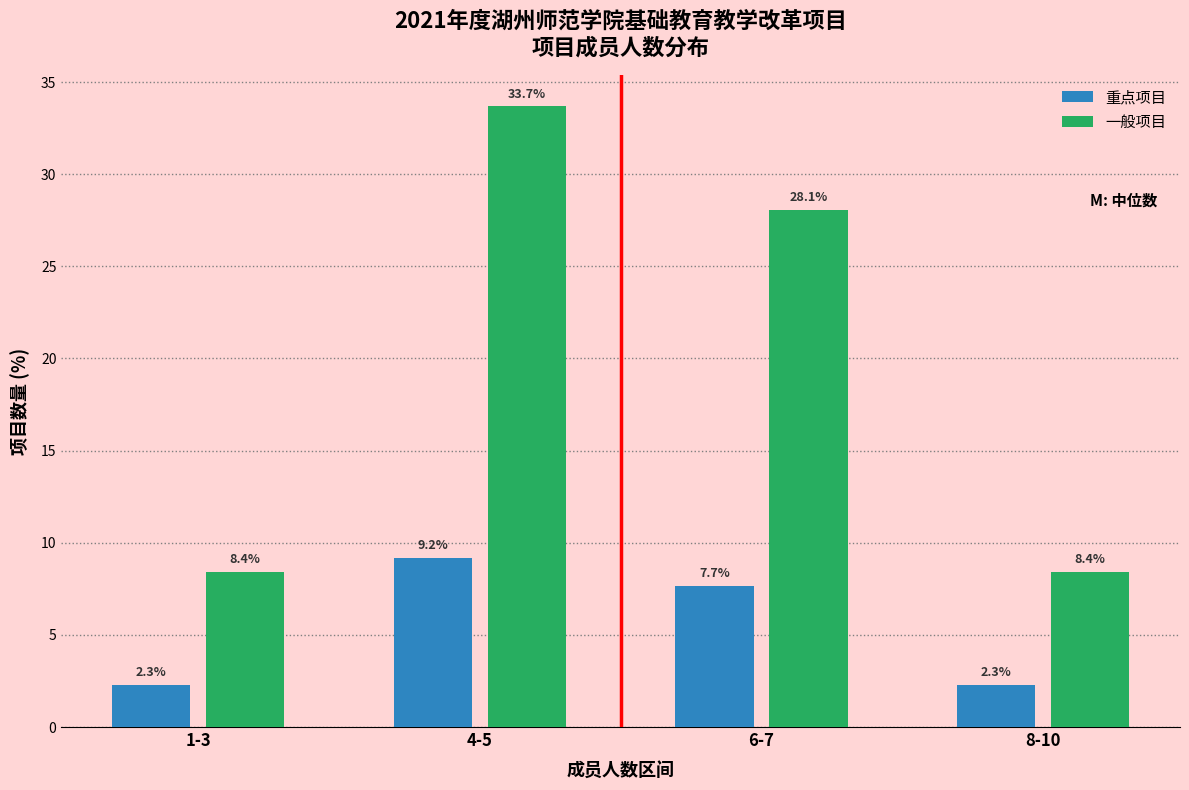

Reading left to right, list all the values displayed in this chart.

重点项目: 1-3=2.3	4-5=9.2	6-7=7.7	8-10=2.3
一般项目: 1-3=8.4	4-5=33.7	6-7=28.1	8-10=8.4